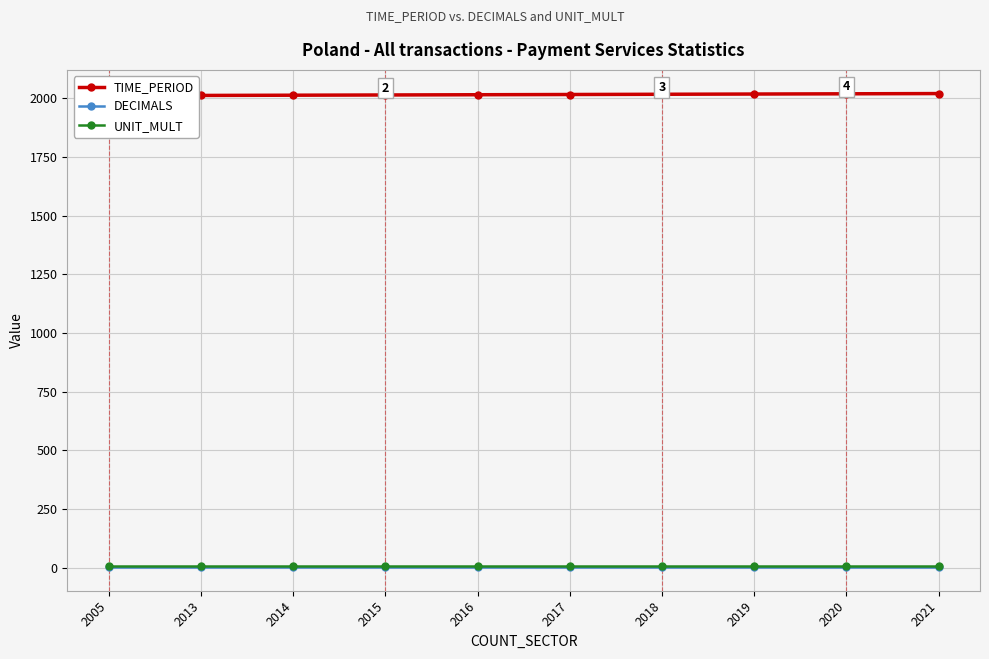

Reading right to left, transcribe all the data shown in this chart.

TIME_PERIOD: 2021=2021	2020=2020	2019=2019	2018=2018	2017=2017	2016=2016	2015=2015	2014=2014	2013=2013	2005=2005
DECIMALS: 2021=3	2020=3	2019=3	2018=3	2017=3	2016=3	2015=3	2014=3	2013=3	2005=3
UNIT_MULT: 2021=6	2020=6	2019=6	2018=6	2017=6	2016=6	2015=6	2014=6	2013=6	2005=6